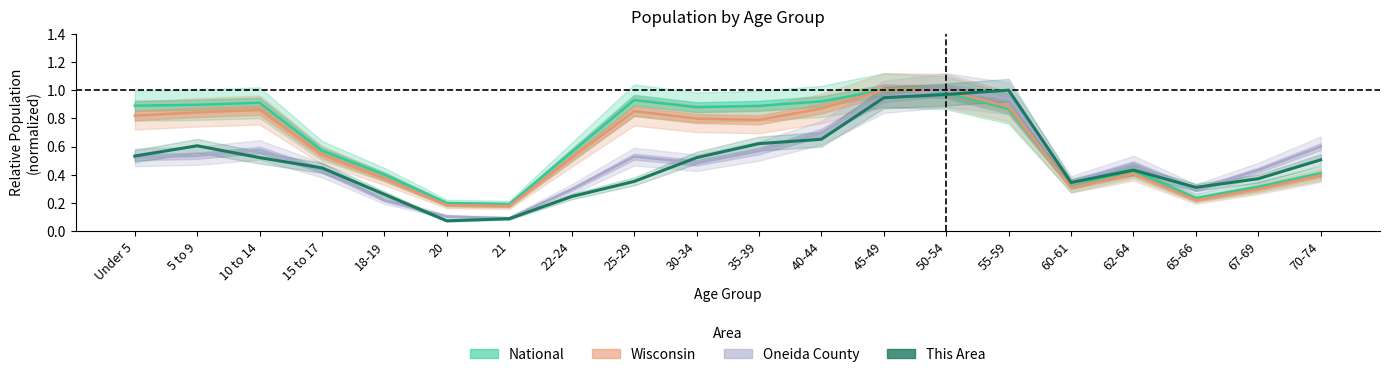

What are all the series names shown in the legend?

National, Wisconsin, Oneida County, This Area